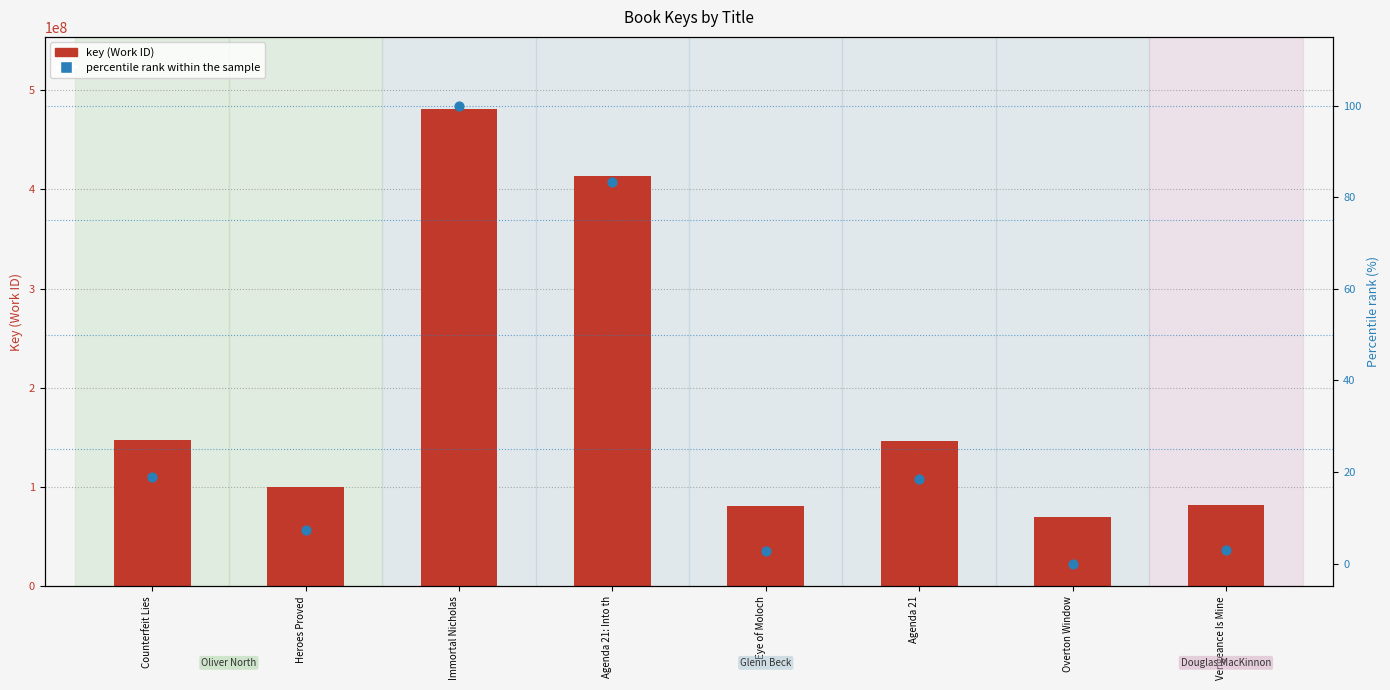

Is the value of key (Work ID) at Eye of Moloch greater than the value of percentile rank within the sample at Agenda 21?

Yes